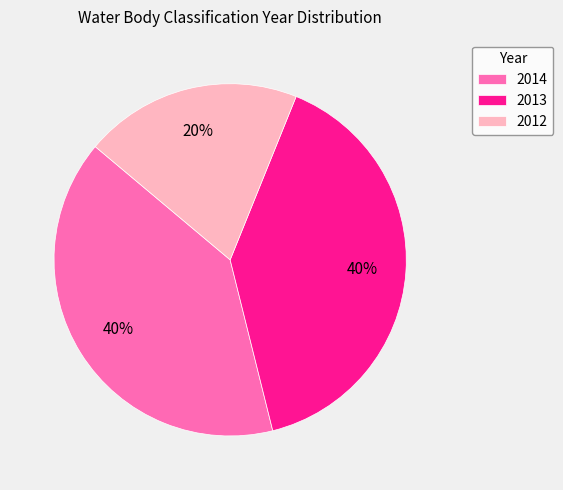

What is the smallest slice in the pie chart?

2012